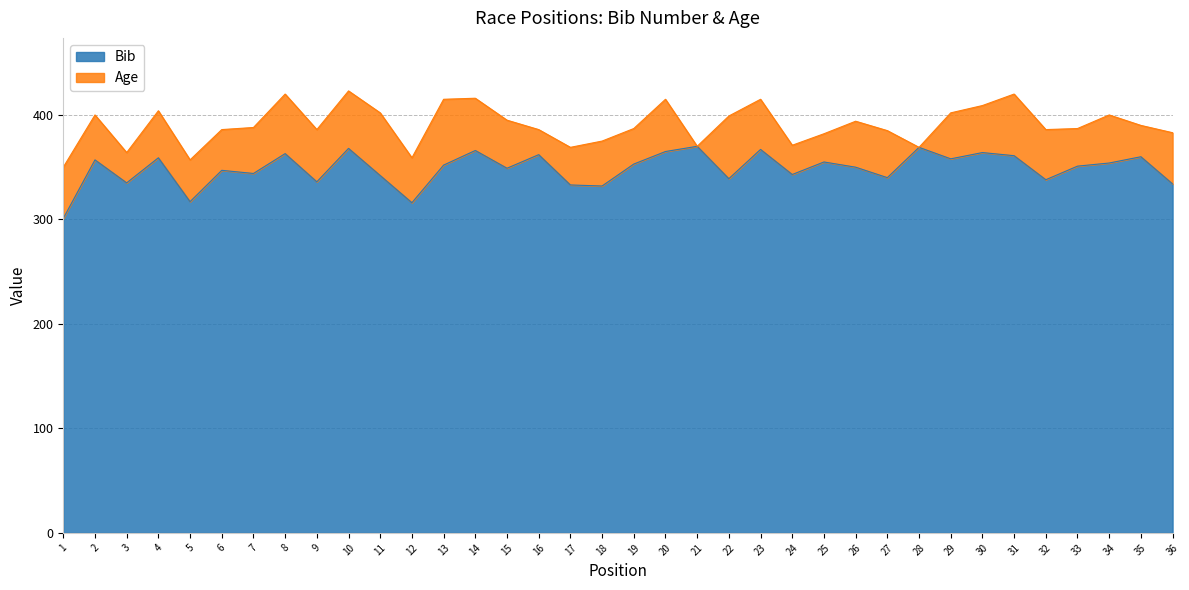

What is the sum of the values at 28 and 15?

718